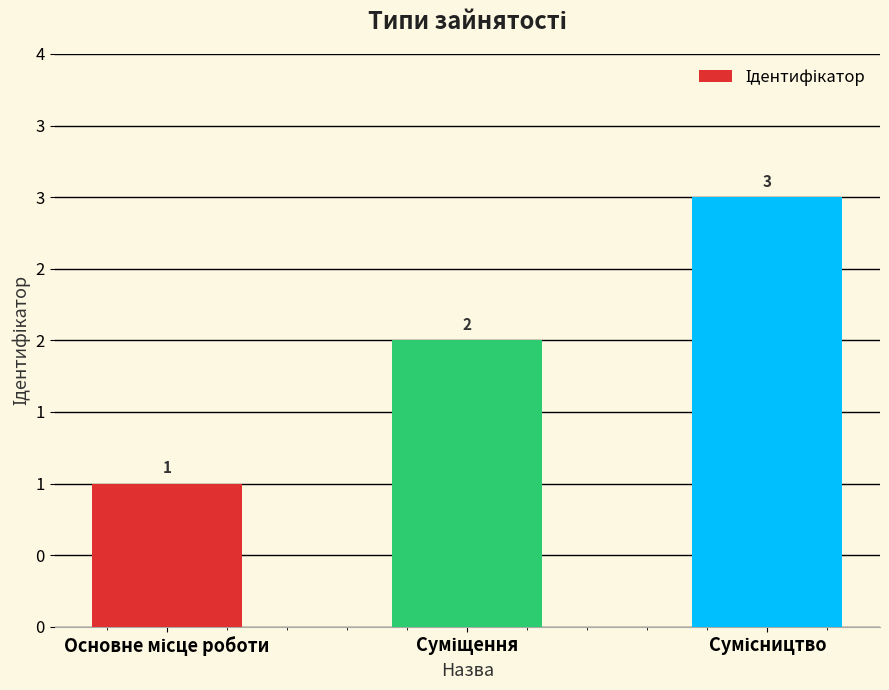

What is the difference between the maximum and minimum values?

2